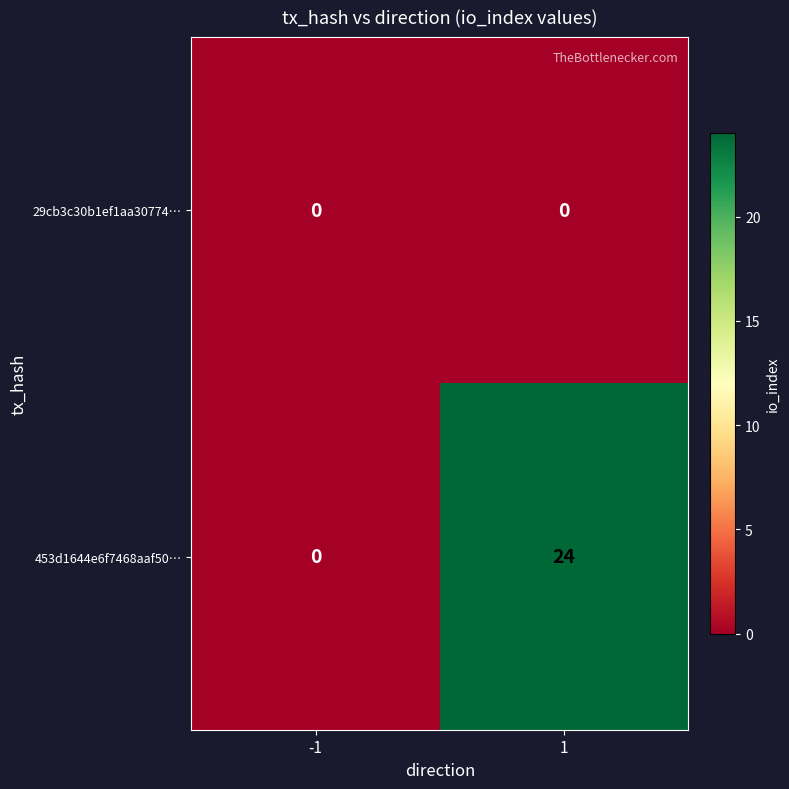

List the series in order of their peak value, lowest first.

29cb3c30b1ef1aa30774…, 453d1644e6f7468aaf50…